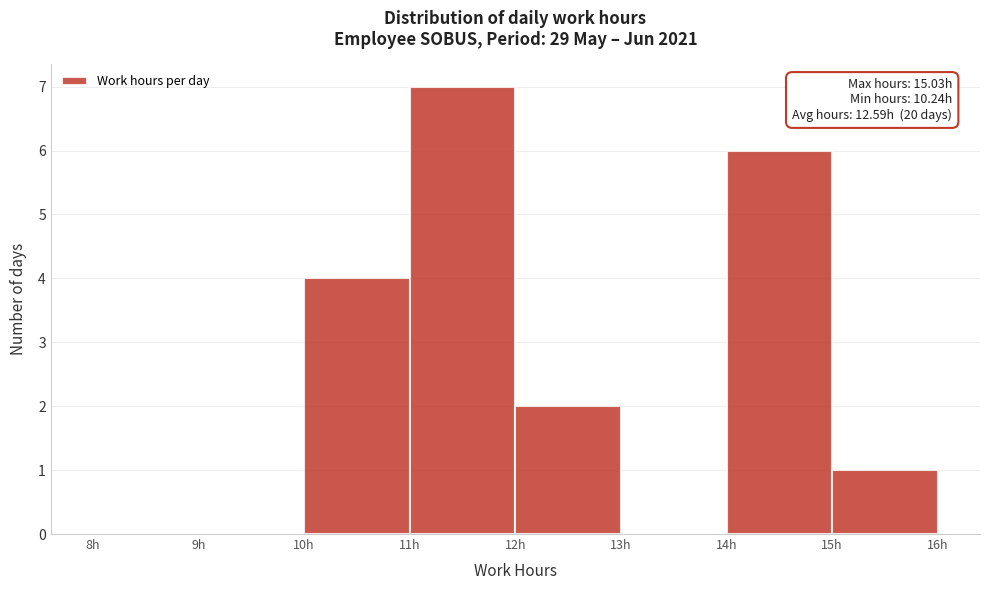

Which range on the x-axis has the tallest bar?

11 to 12